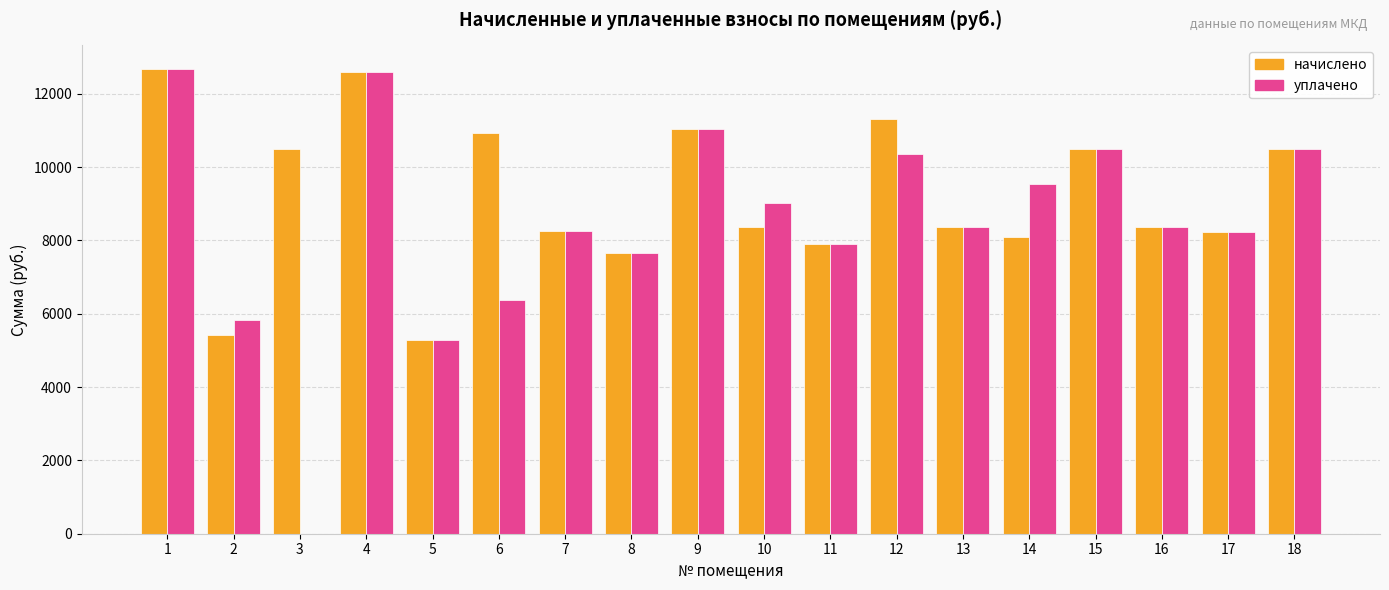

How many distinct data groups are displayed?

2